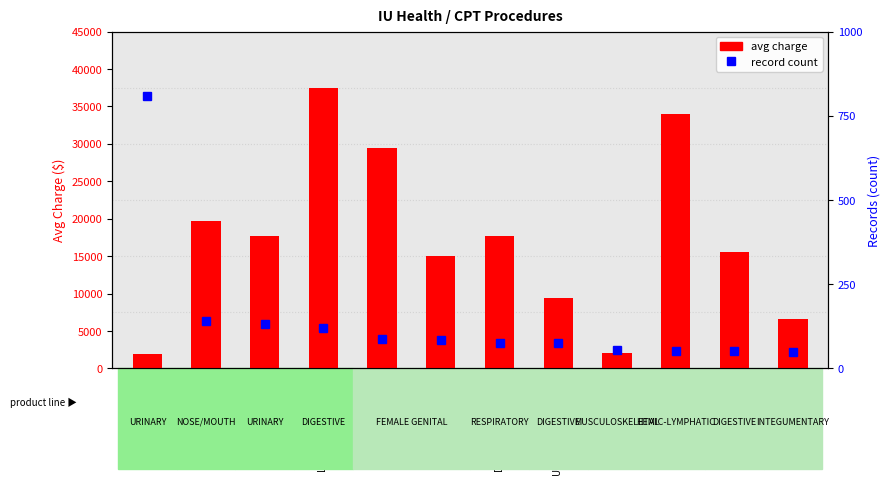

How many data points does each series have?

12